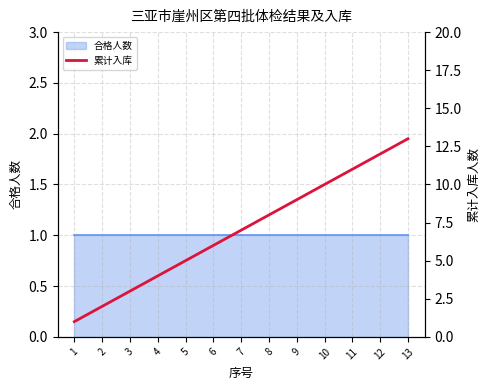

The value at 6 is 6. True or false?

True